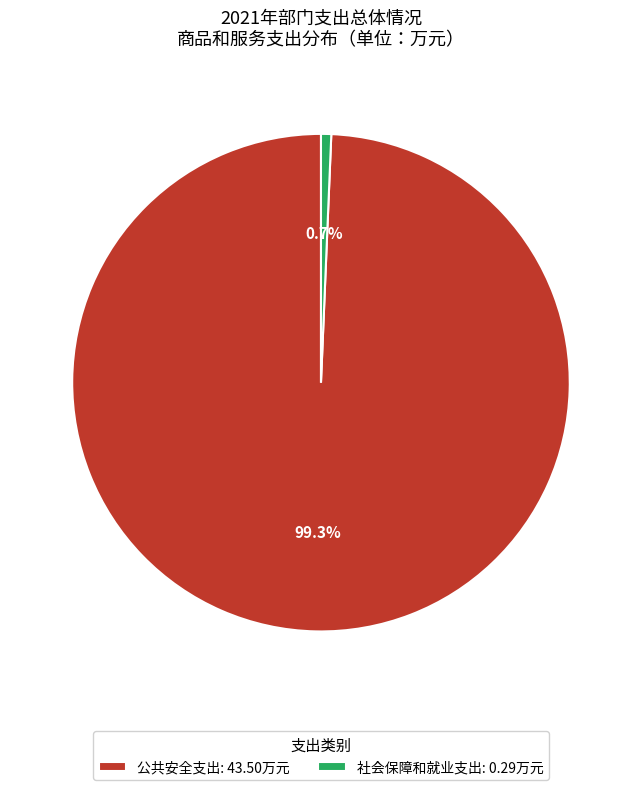

What percentage is NOT represented by 公共安全支出: 43.50万元?

0.7%